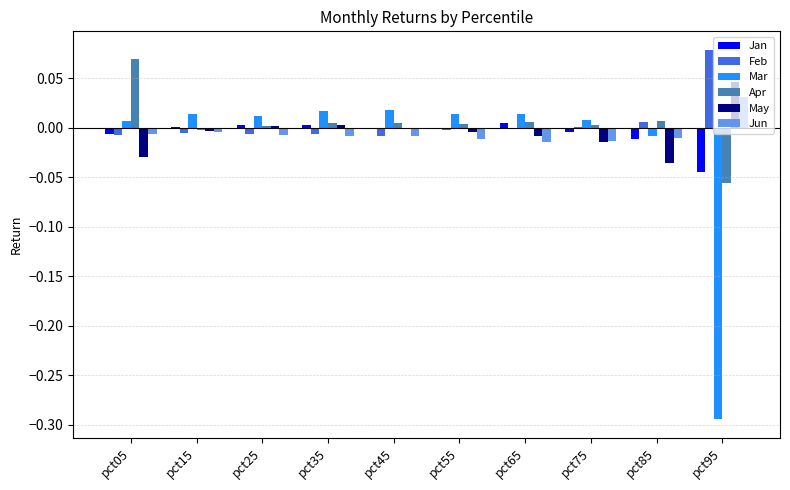

Count the Jun values in the range 0 to 1.

1